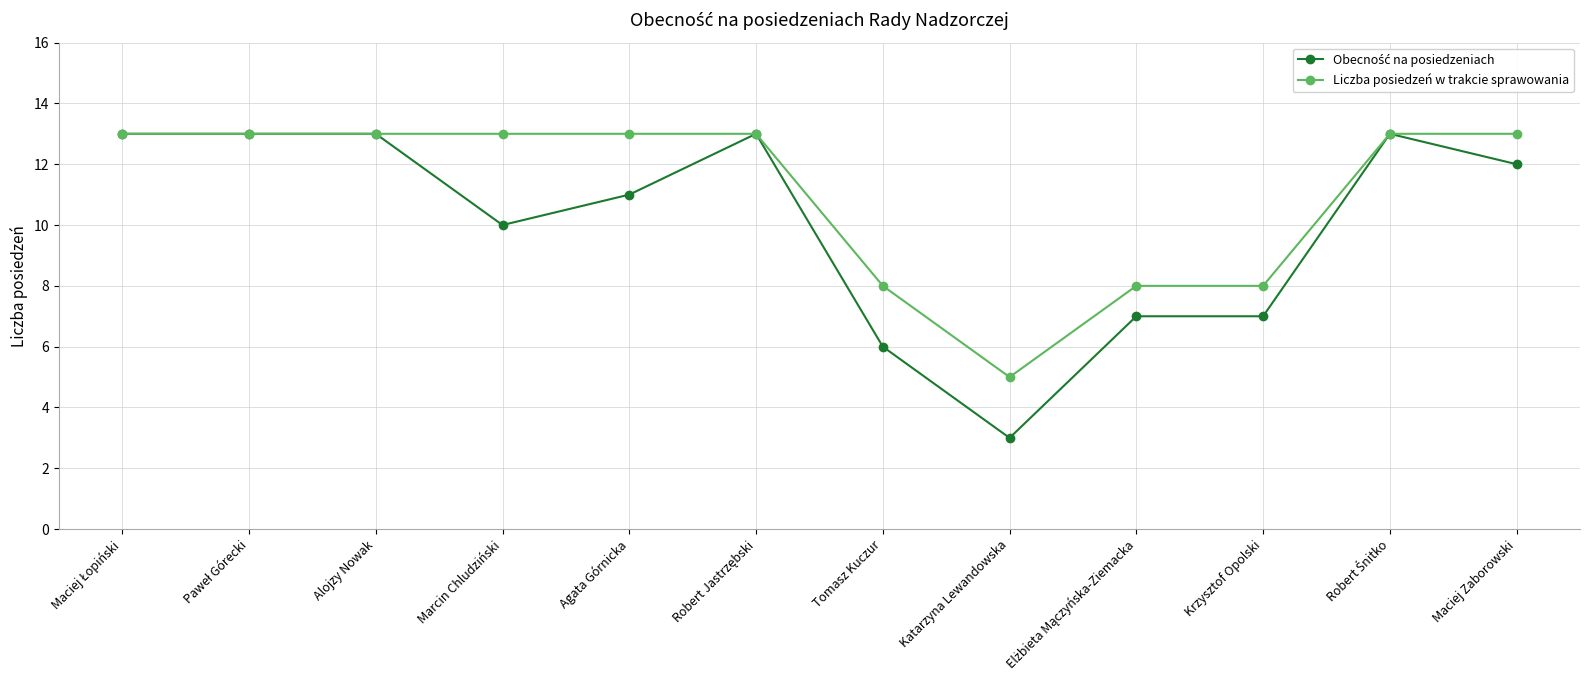

The value of Liczba posiedzeń w trakcie sprawowania at Krzysztof Opolski is 8. True or false?

True